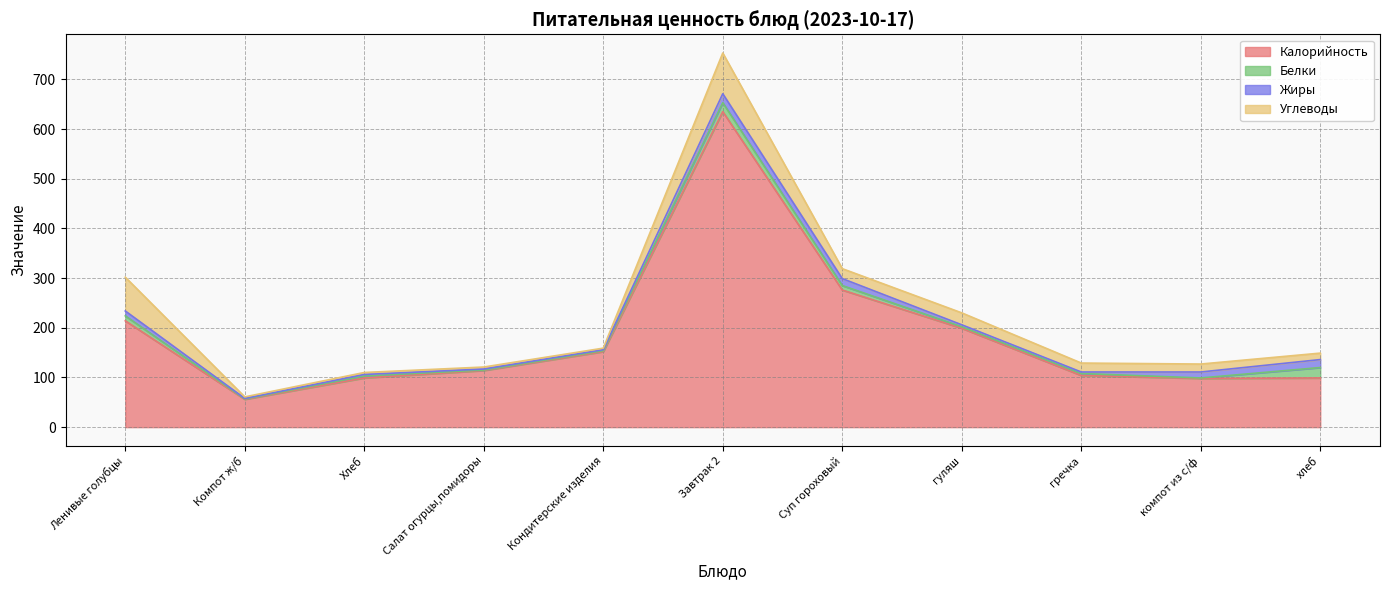

Count the number of categories in the chart.

11